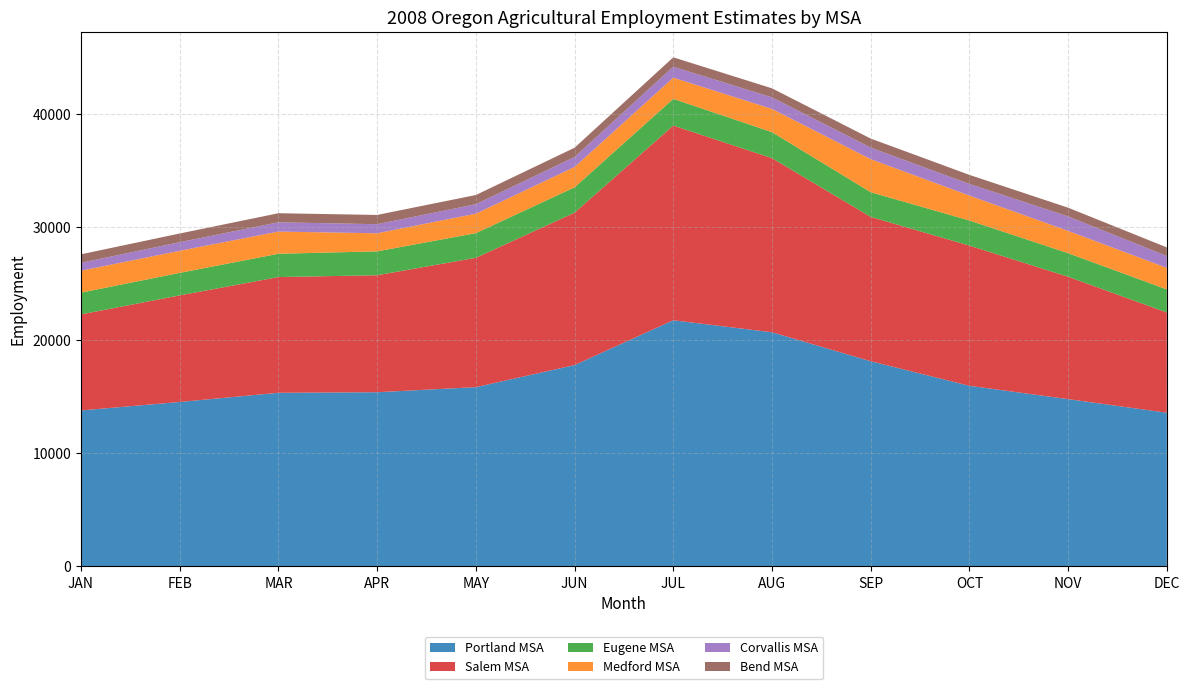

Reading left to right, list all the values displayed in this chart.

Portland MSA: JAN=13780	FEB=14530	MAR=15340	APR=15390	MAY=15840	JUN=17790	JUL=21750	AUG=20690	SEP=18130	OCT=15960	NOV=14780	DEC=13580
Salem MSA: JAN=8490	FEB=9420	MAR=10230	APR=10340	MAY=11430	JUN=13470	JUL=17210	AUG=15390	SEP=12760	OCT=12390	NOV=10820	DEC=8860
Eugene MSA: JAN=1920	FEB=1990	MAR=2060	APR=2110	MAY=2180	JUN=2240	JUL=2360	AUG=2300	SEP=2180	OCT=2220	NOV=2080	DEC=2040
Medford MSA: JAN=1940	FEB=1950	MAR=1960	APR=1600	MAY=1720	JUN=1800	JUL=1870	AUG=2050	SEP=2920	OCT=2200	NOV=1970	DEC=1900
Corvallis MSA: JAN=700	FEB=760	MAR=820	APR=800	MAY=840	JUN=880	JUL=970	AUG=1020	SEP=1020	OCT=1030	NOV=1280	DEC=1050
Bend MSA: JAN=750	FEB=770	MAR=800	APR=820	MAY=810	JUN=820	JUL=830	AUG=800	SEP=800	OCT=800	NOV=770	DEC=760